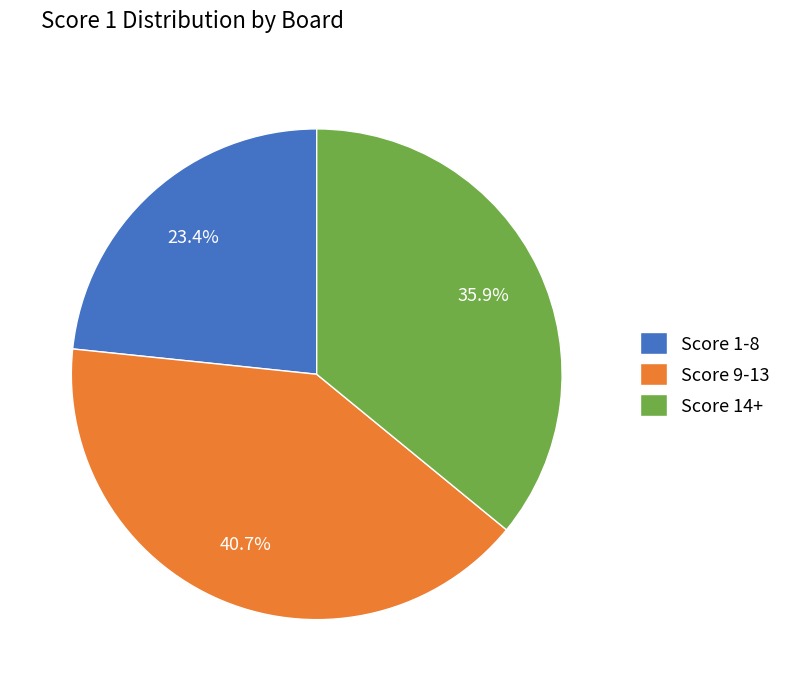

What is the ratio of the value at Score 14+ to the value at Score 9-13?

0.9